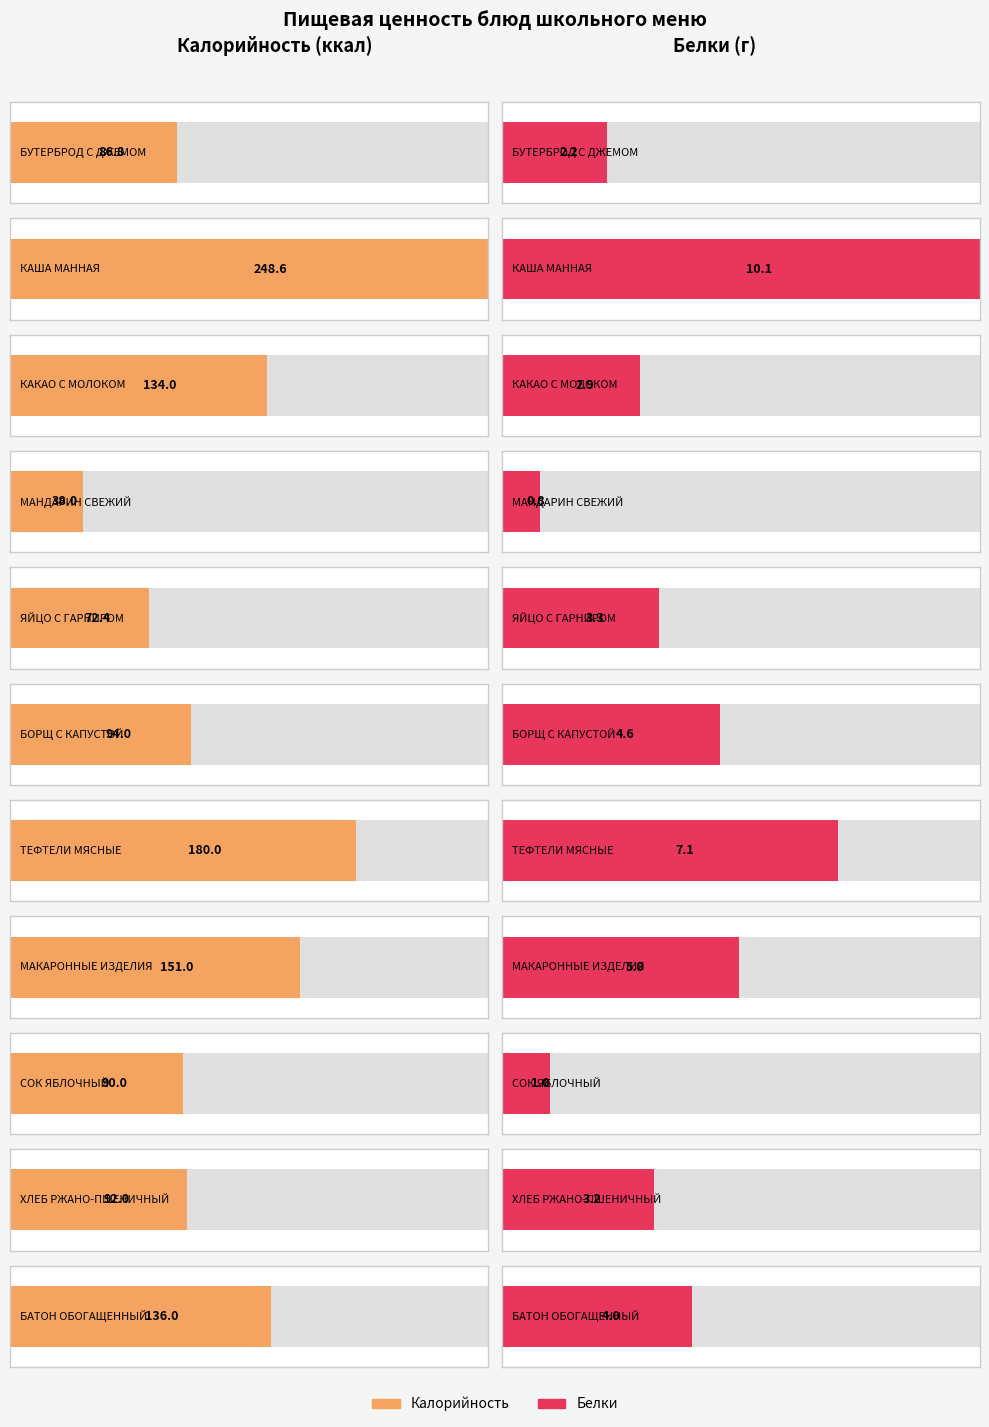

At which label does Белки first exceed 3?

КАША МАННАЯ